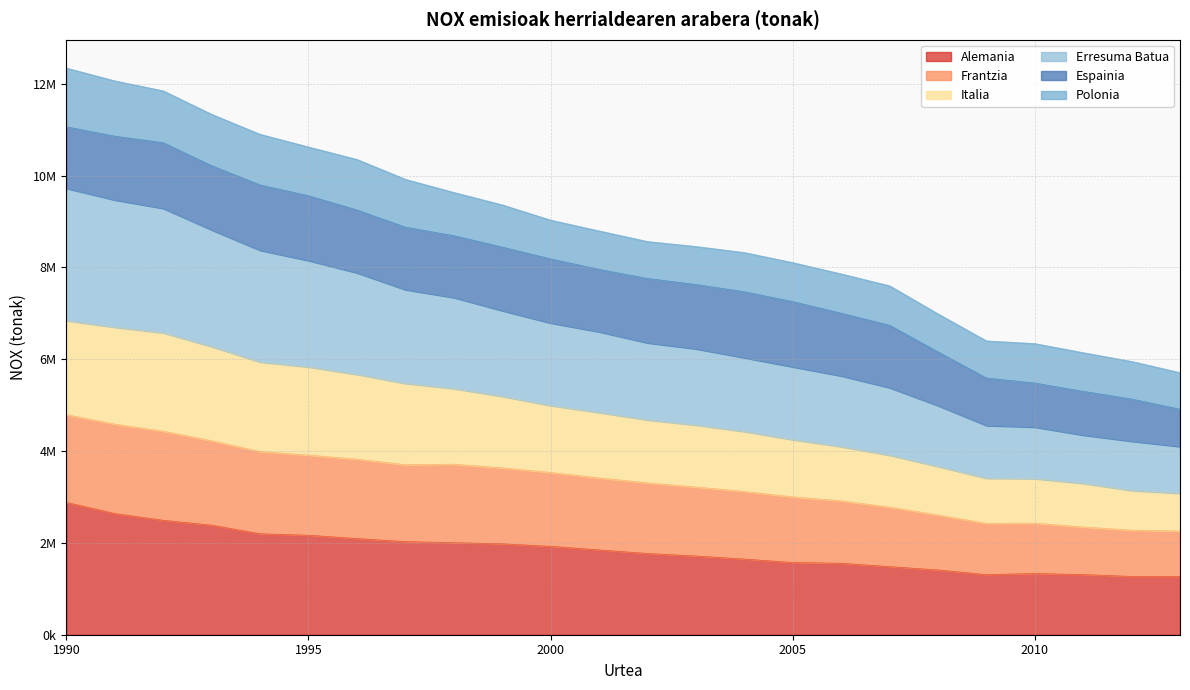

Does the chart have visible grid lines?

Yes